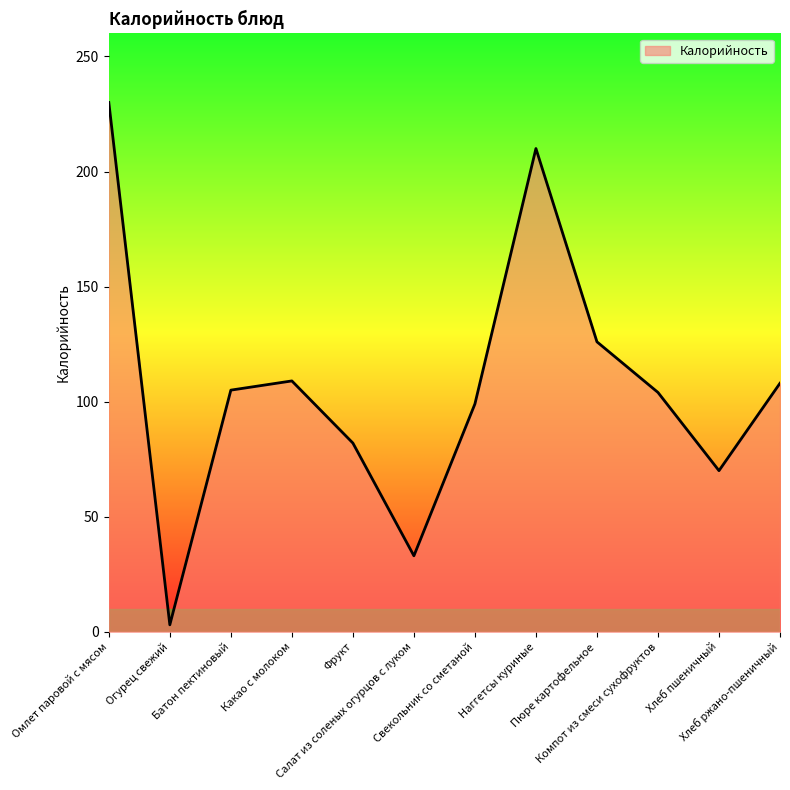

What is the maximum value shown in the chart?

230